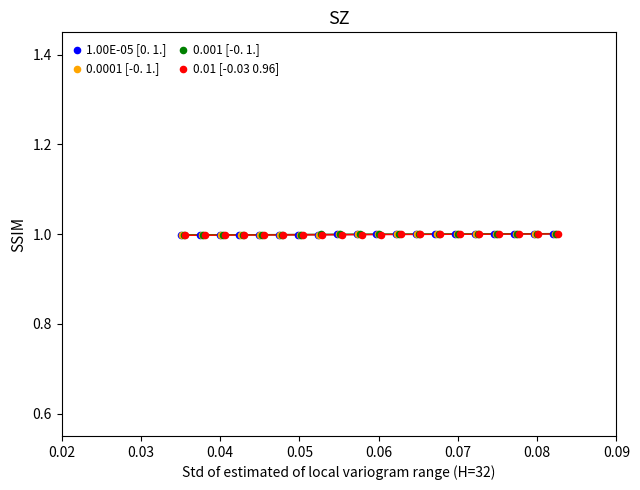

What are all the series names shown in the legend?

1.00E-05 [0. 1.], 0.0001 [-0. 1.], 0.001 [-0. 1.], 0.01 [-0.03 0.96]